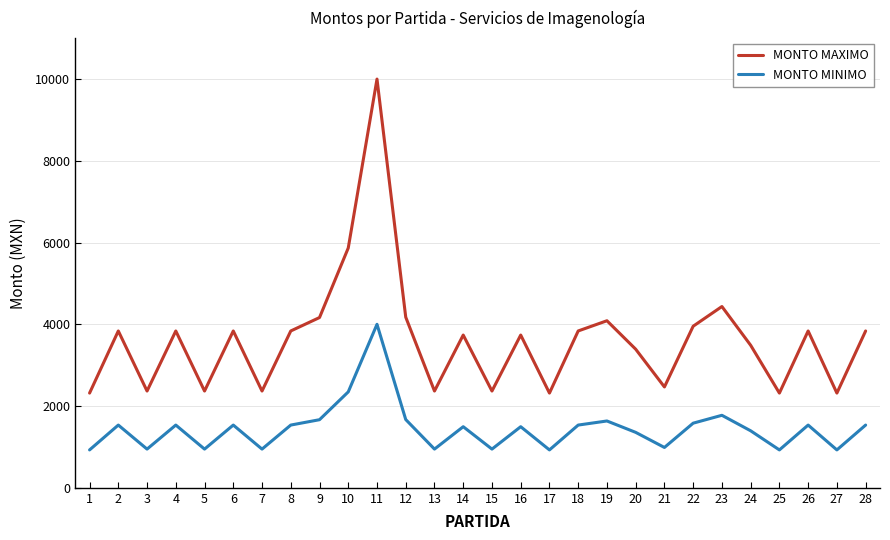

At which category does MONTO MINIMO reach its first local valley?

3